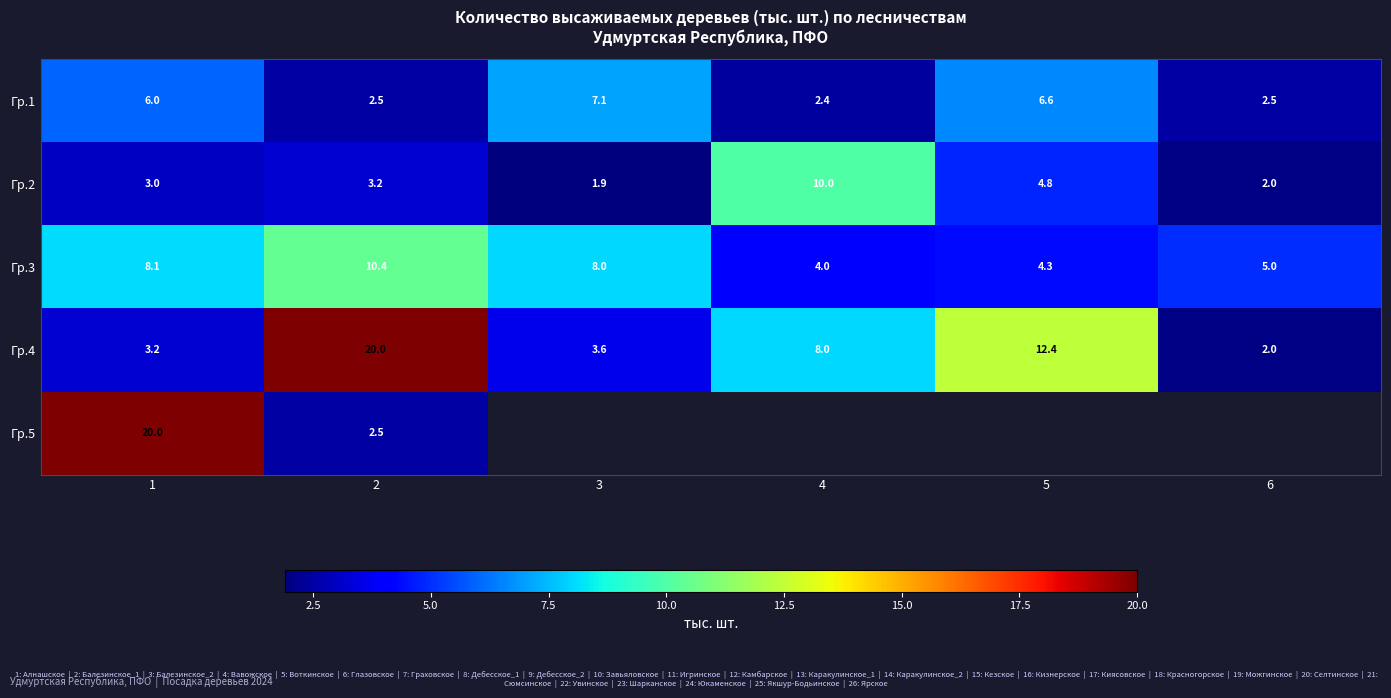

Rank the series at 1 from highest to lowest value.

Гр.5, Гр.3, Гр.1, Гр.4, Гр.2